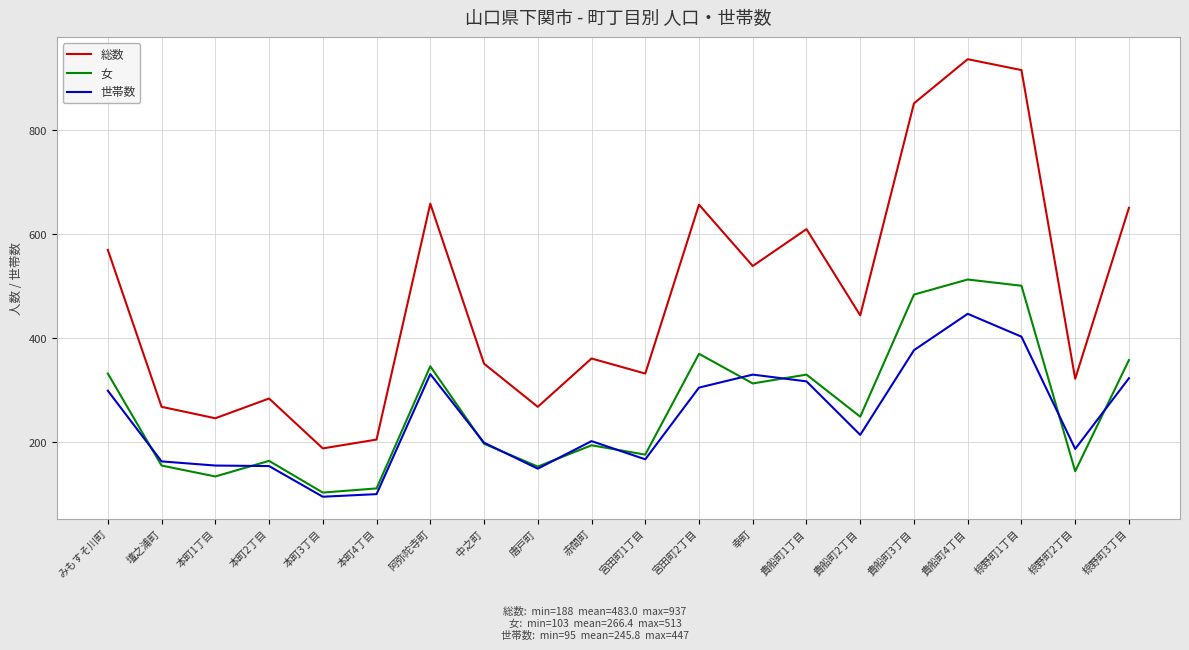

What position from the left is 椋野町3丁目?

20